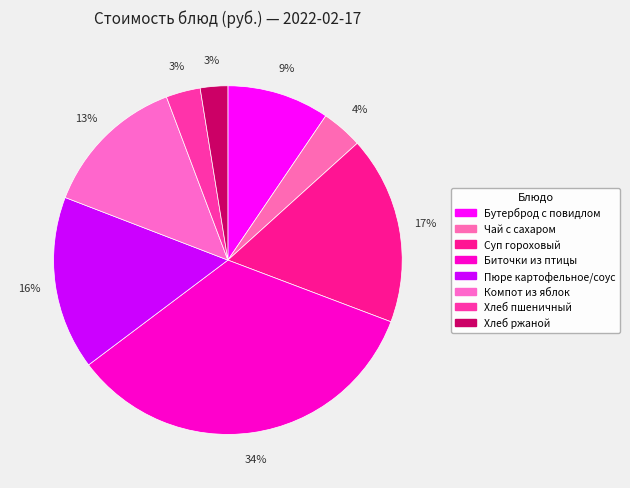

Is it true that Хлеб ржаной is 3% of the pie?

True